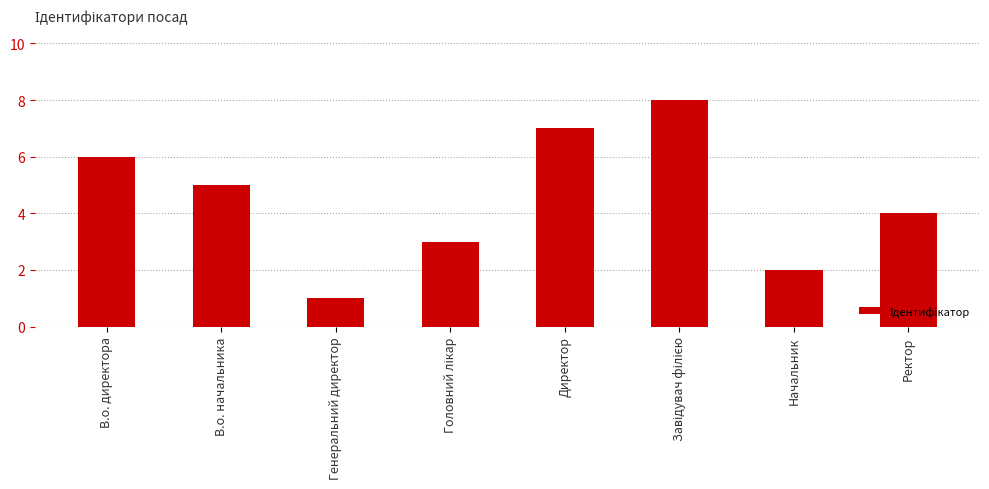

Read the value at Начальник.

2